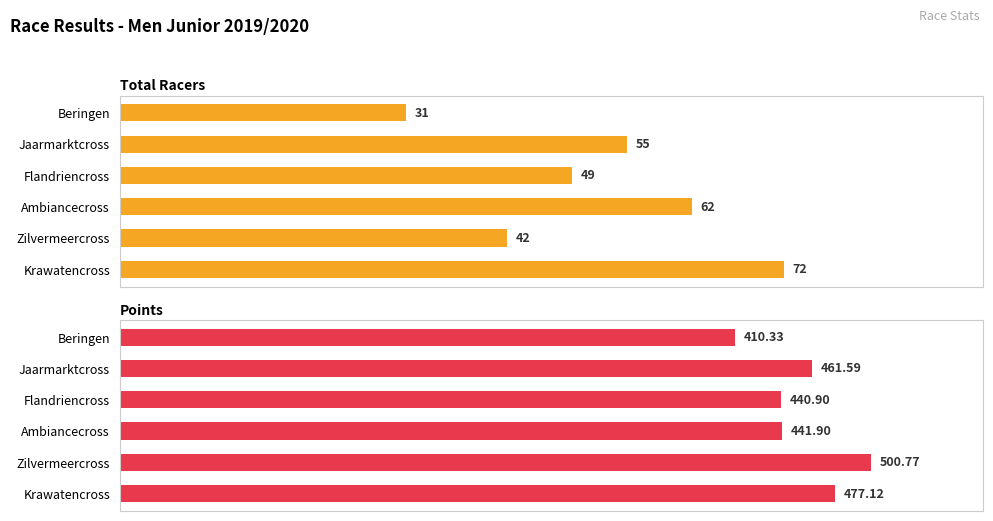

Rank the categories by Points value from highest to lowest.

Zilvermeercross, Krawatencross, Jaarmarktcross, Ambiancecross, Flandriencross, Beringen